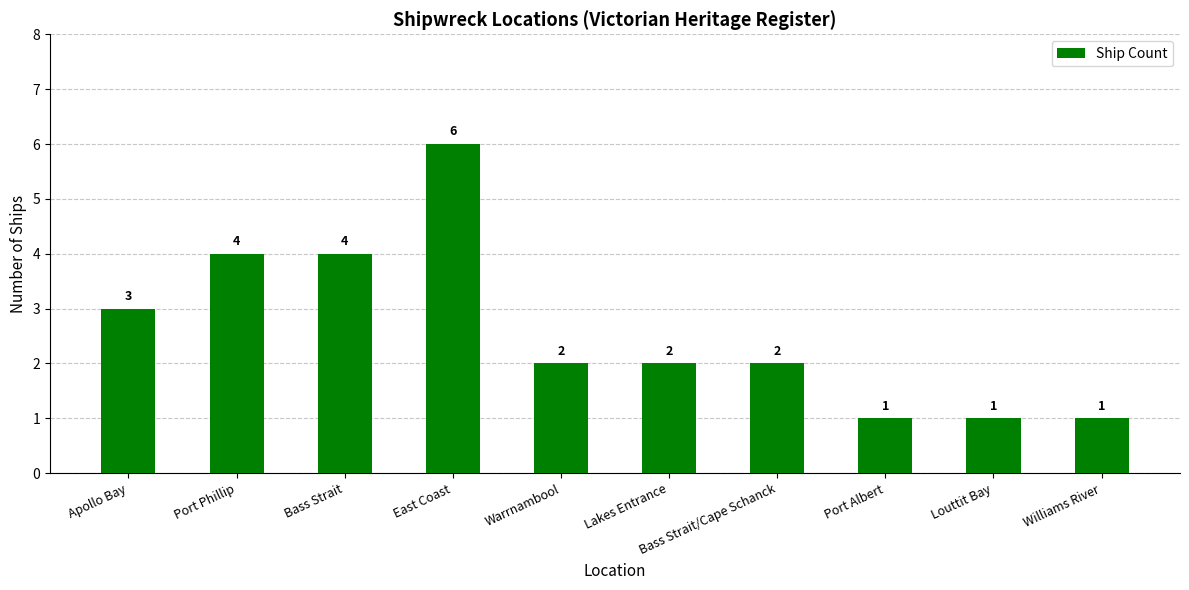

Reading left to right, list all the values displayed in this chart.

3	4	4	6	2	2	2	1	1	1